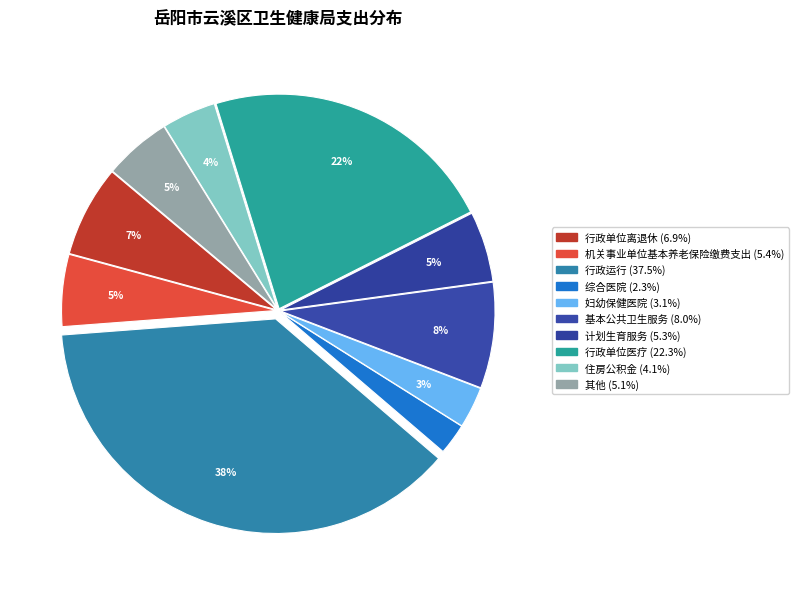

Count the number of slices in the pie.

10